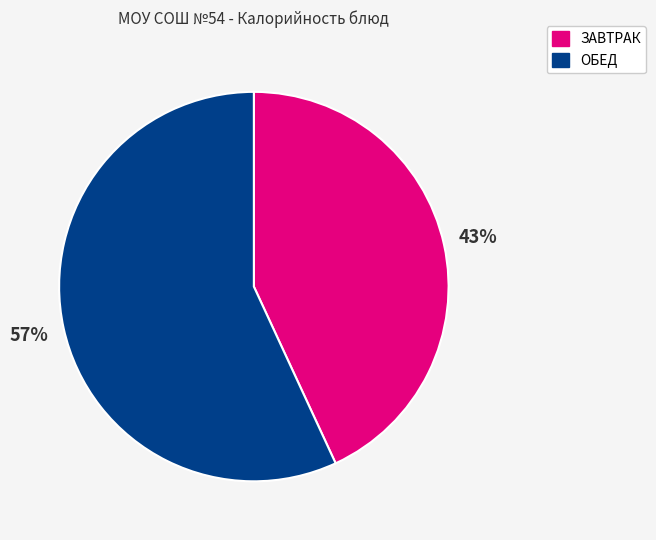

Does ОБЕД represent more than half of the total?

Yes